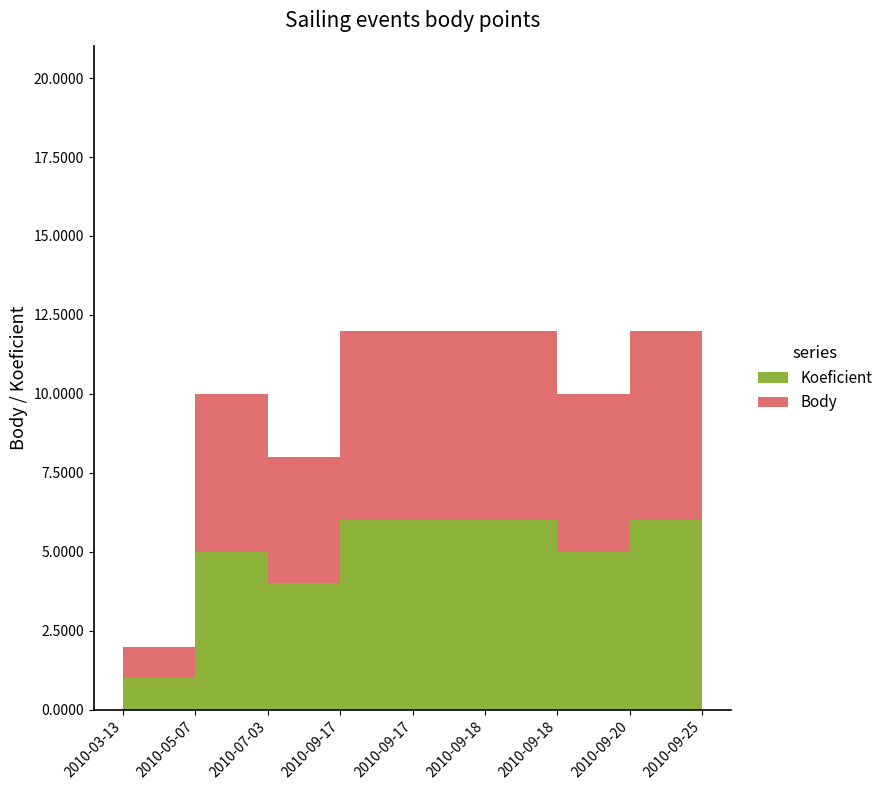

At which label is Body closest to 5?

2010-05-07